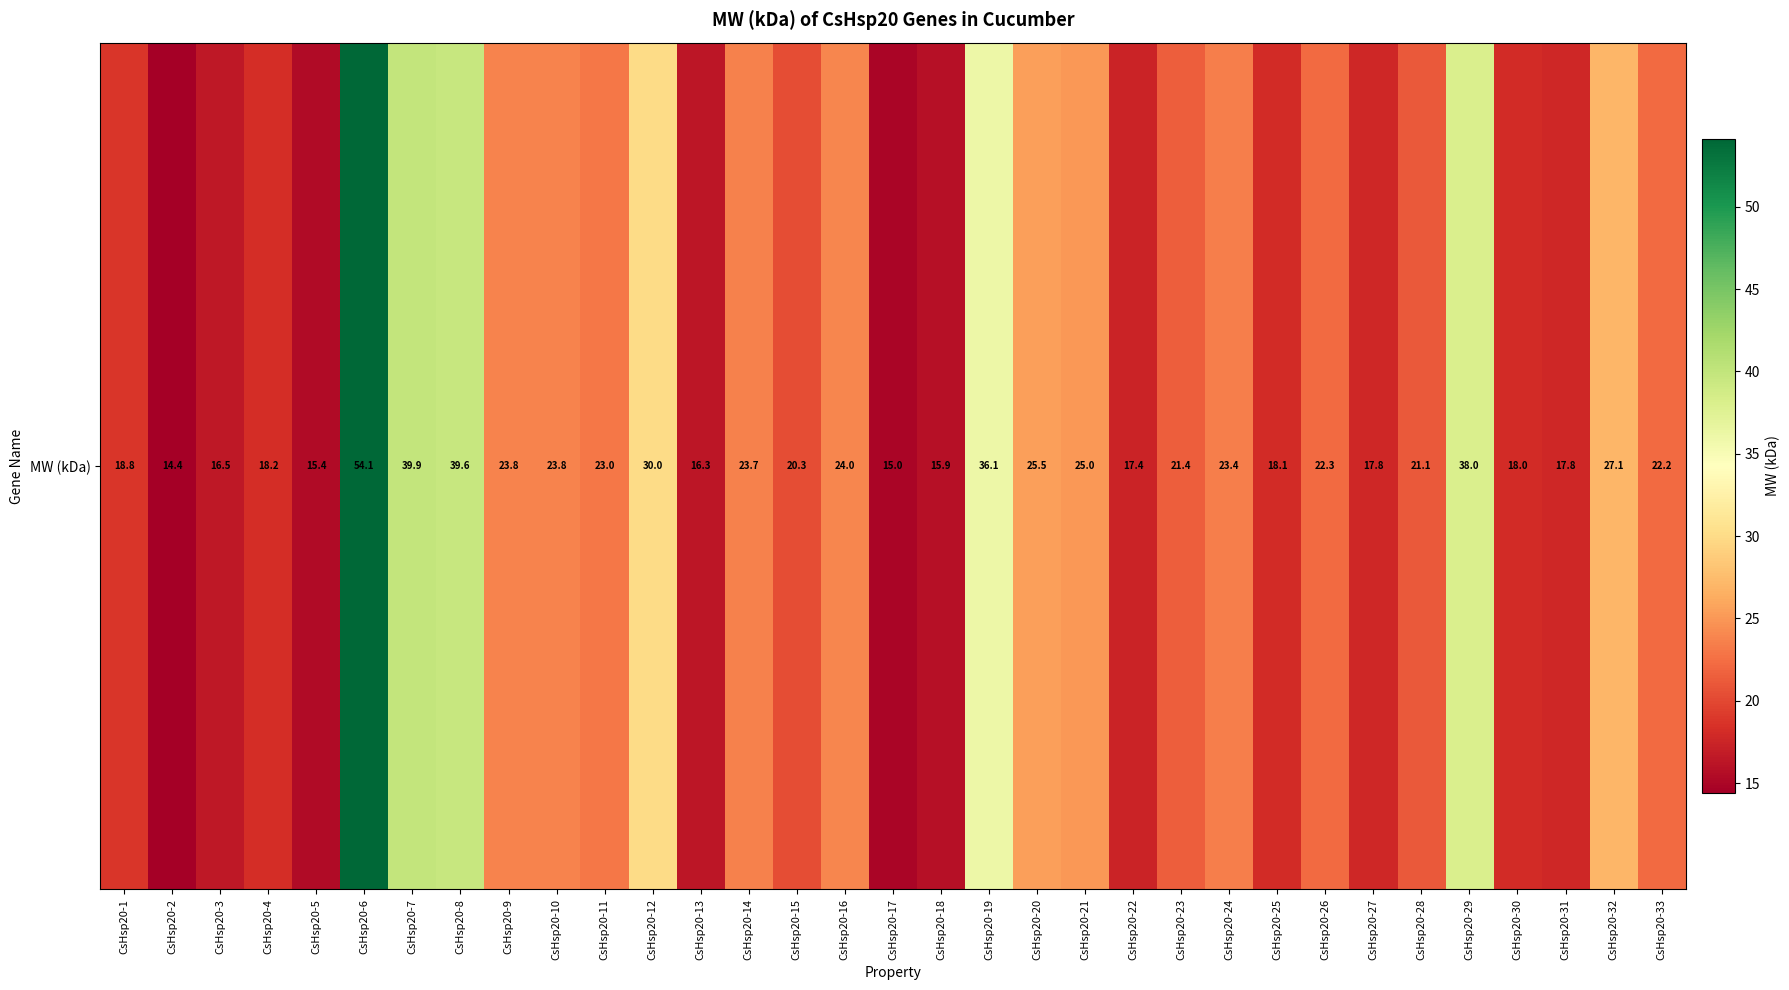

True or false: the data shows 20.8 at CsHsp20-18.

False